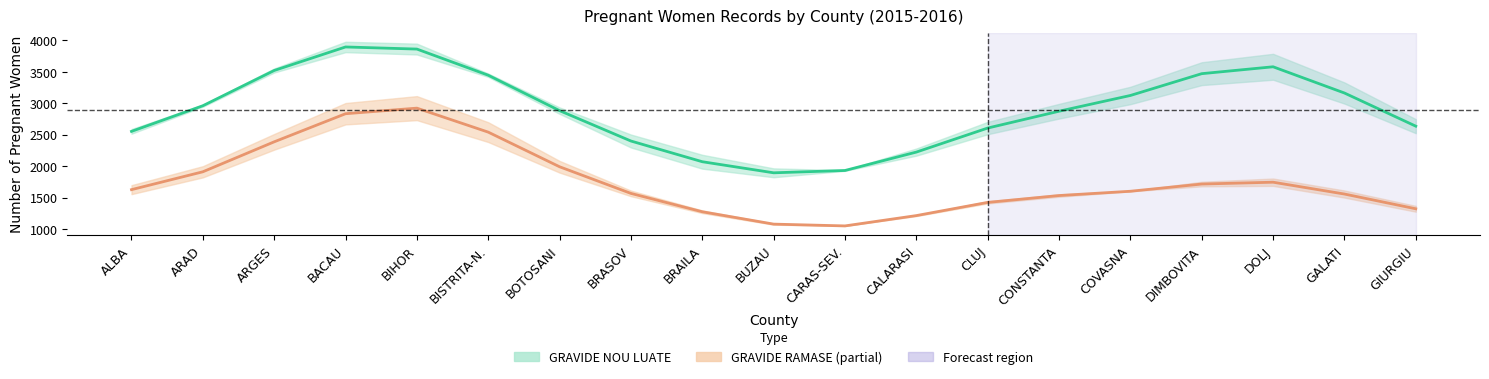

Reading left to right, transcribe all the data shown in this chart.

GRAVIDE NOU LUATE 2015/2016: 2556.0	2963.2	3523.2	3896.7	3863.2	3447.9	2885.2	2403.0	2074.1	1898.1	1934.9	2227.1	2608.9	2876.2	3126.2	3472.6	3581.9	3165.4	2638.7
GRAVIDE RAMASE 2015/2016: 1630.6	1914.3	2390.1	2836.4	2925.1	2544.0	1994.0	1570.9	1279.4	1083.1	1054.7	1218.5	1428.1	1536.9	1605.1	1719.7	1748.9	1561.0	1326.6